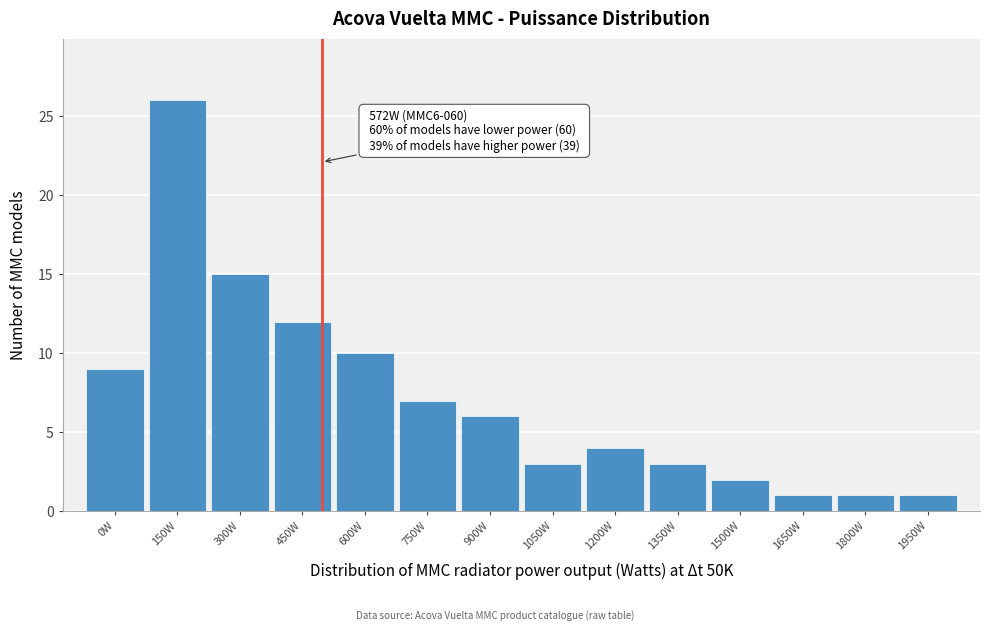

Reading right to left, list all the values displayed in this chart.

1950W=1	1800W=1	1650W=1	1500W=2	1350W=3	1200W=4	1050W=3	900W=6	750W=7	600W=10	450W=12	300W=15	150W=26	0W=9